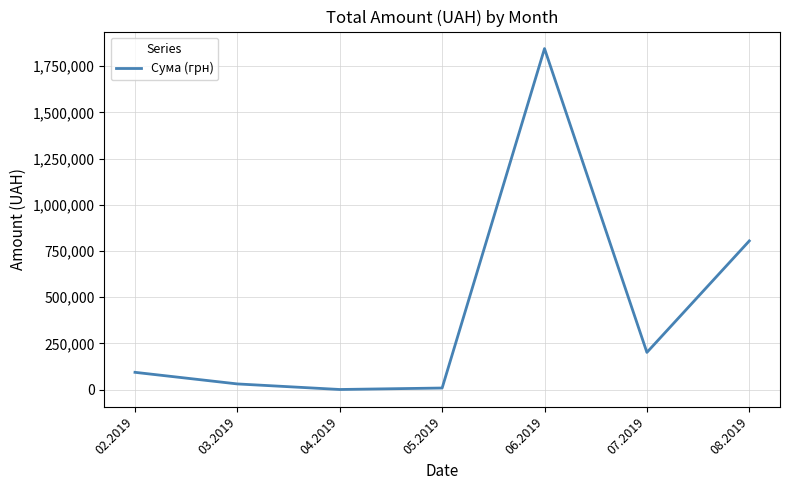

How many interior local valleys (lower than both neighbors) does the data have?

2